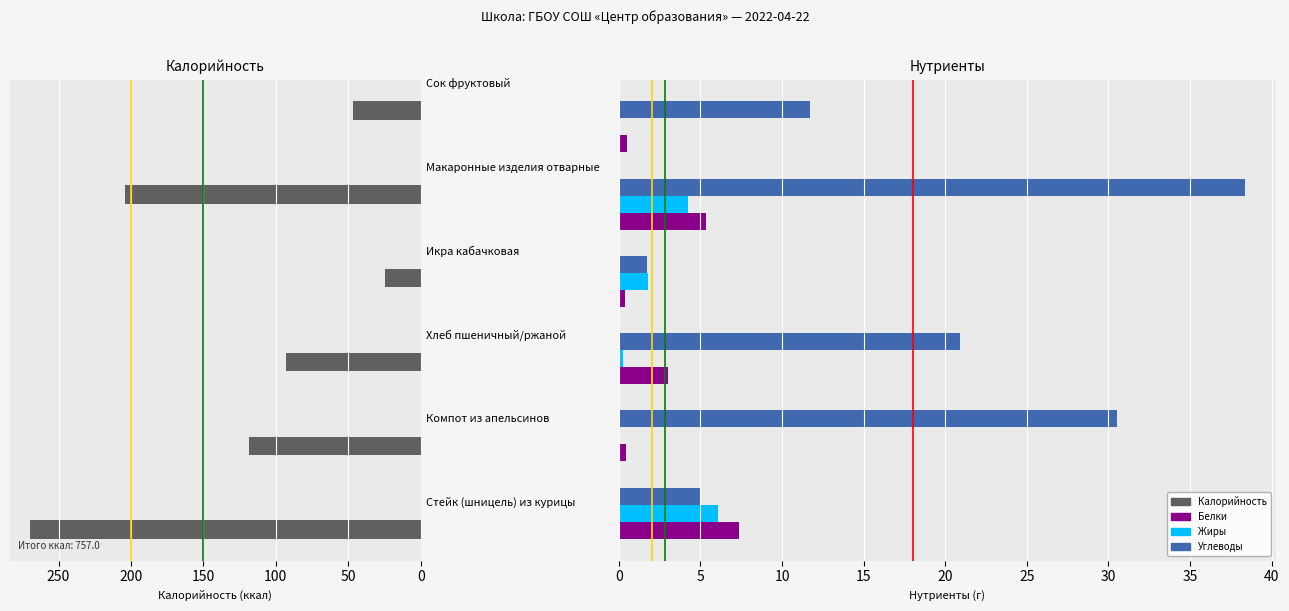

Reading right to left, list all the values displayed in this chart.

Калорийность: 47.0	203.8	24.4	93.2	118.6	270.0
Белки: 0.5	5.4	0.4	3.0	0.4	7.3
Жиры: 0.0	4.3	1.8	0.2	0.0	6.1
Углеводы: 11.7	38.3	1.7	20.9	30.5	5.0